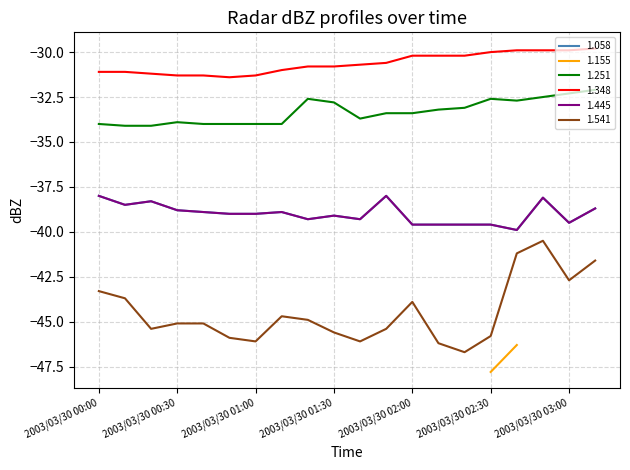

In 1.541, how many points are higher than both neighbors (excluding endpoints)?

3